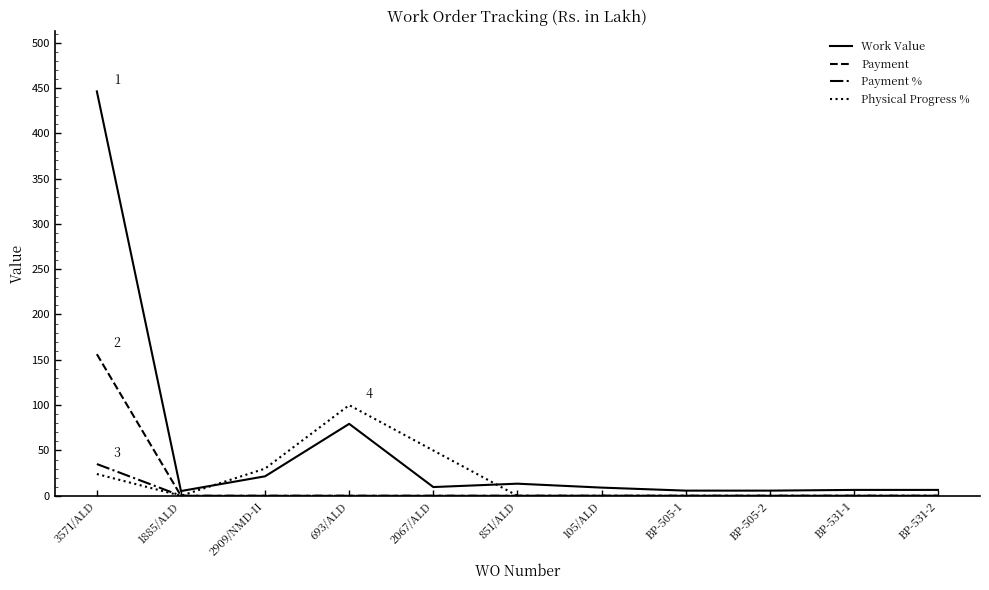

What is the difference between the maximum and minimum values in the Payment series?

156.2